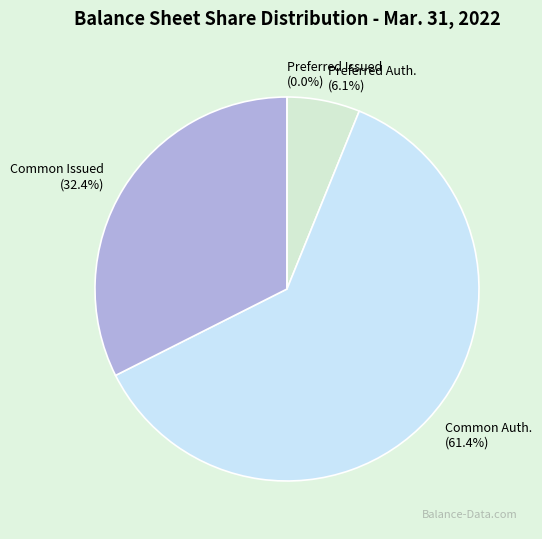

Rank the categories by value from lowest to highest.

Preferred stock, shares issued, Preferred stock, shares authorized, Common Stock, shares issued, Common stock, shares authorized